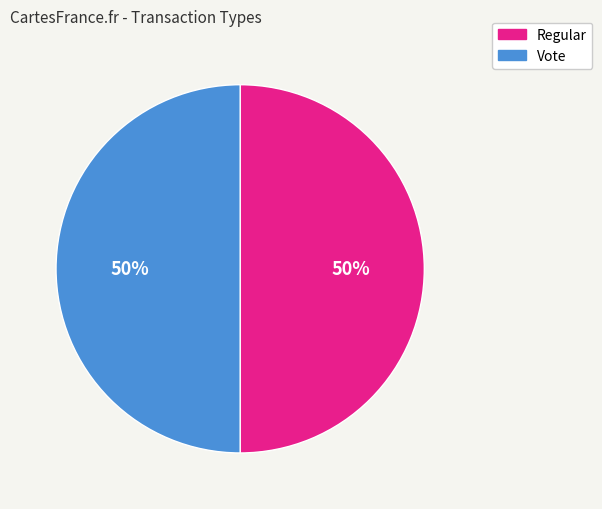

Approximately how many times larger is the value at Regular compared to Vote?

1.0